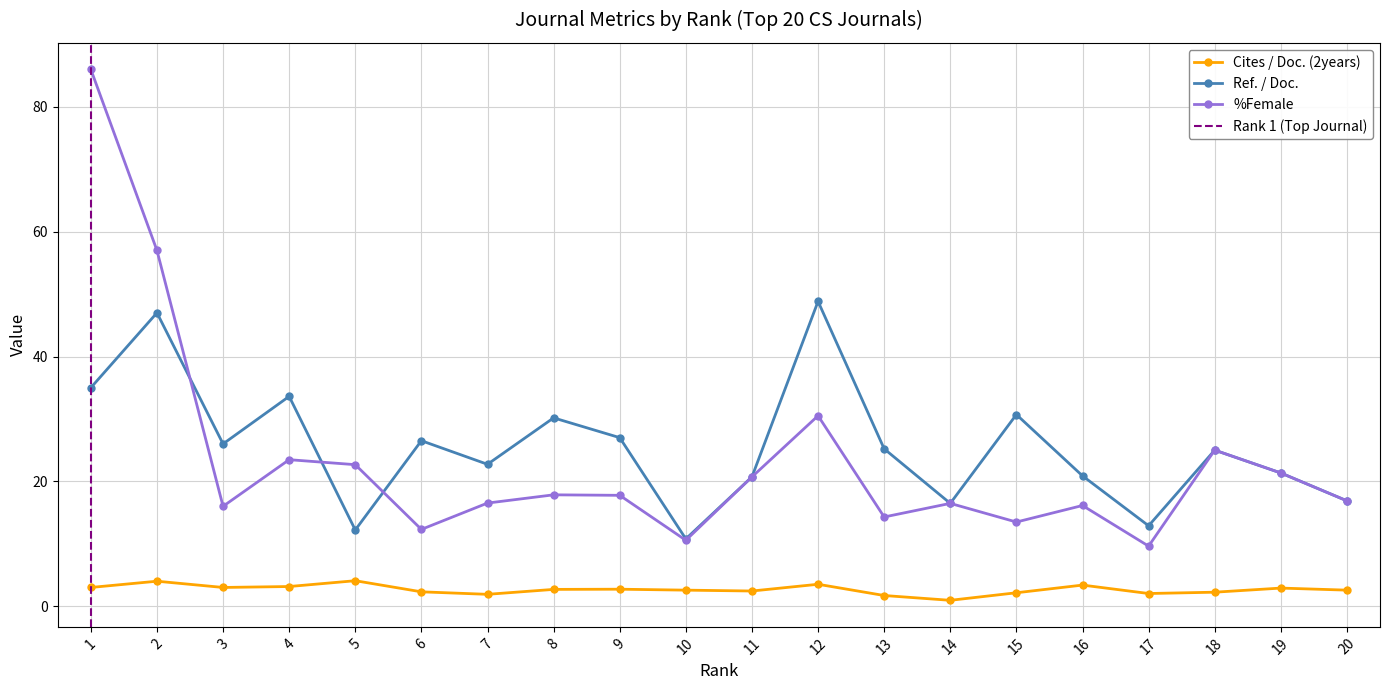

Which series ends up on top after the final intersection of Ref. / Doc. and %Female?

Ref. / Doc.